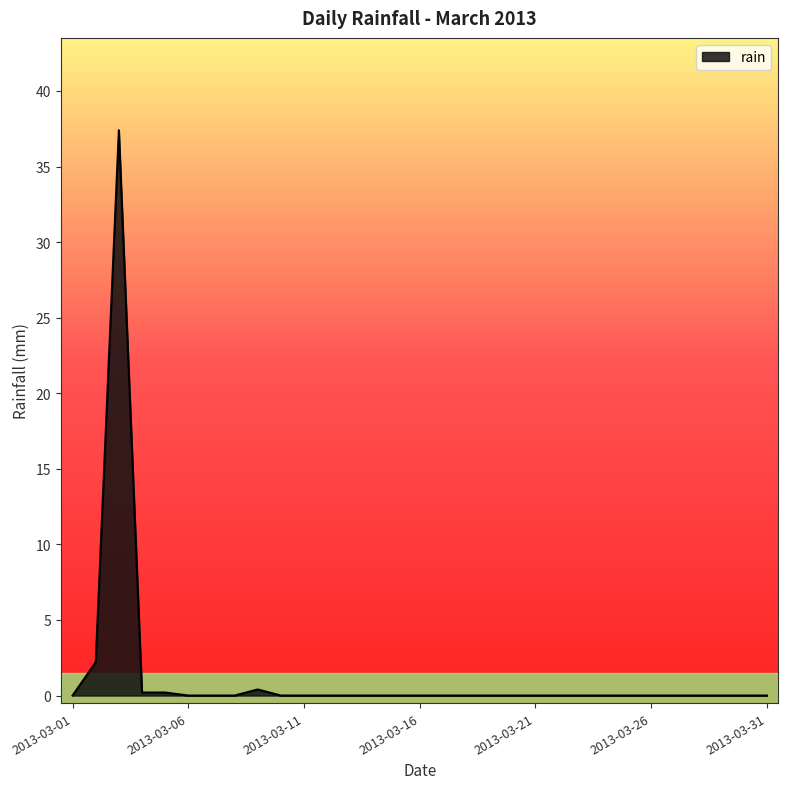

How many lines are shown in the chart?

1